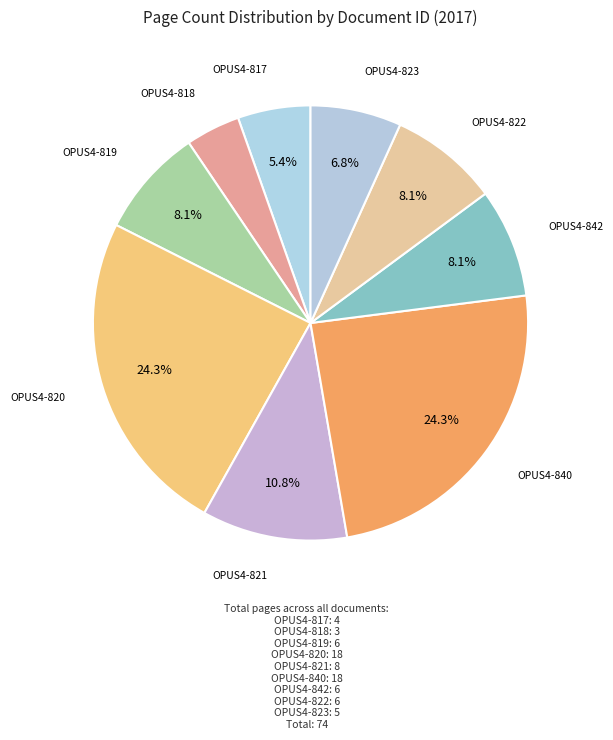

Is it true that OPUS4-821 is 1% of the pie?

False